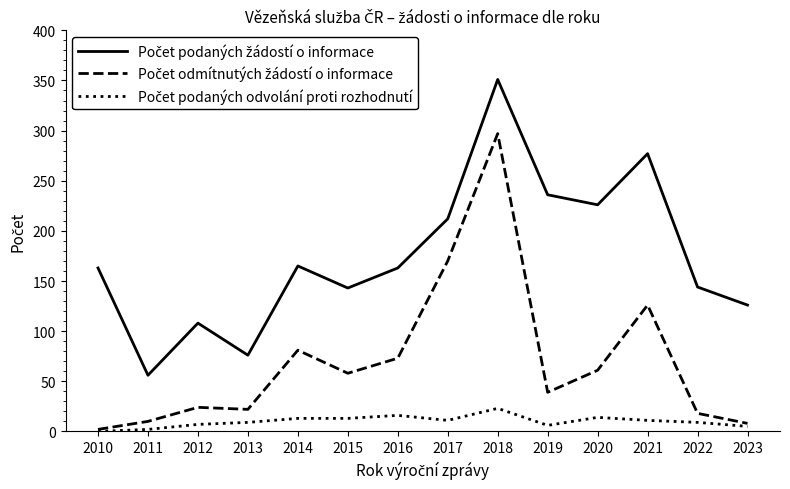

What is the total value across all series at 2019?

281